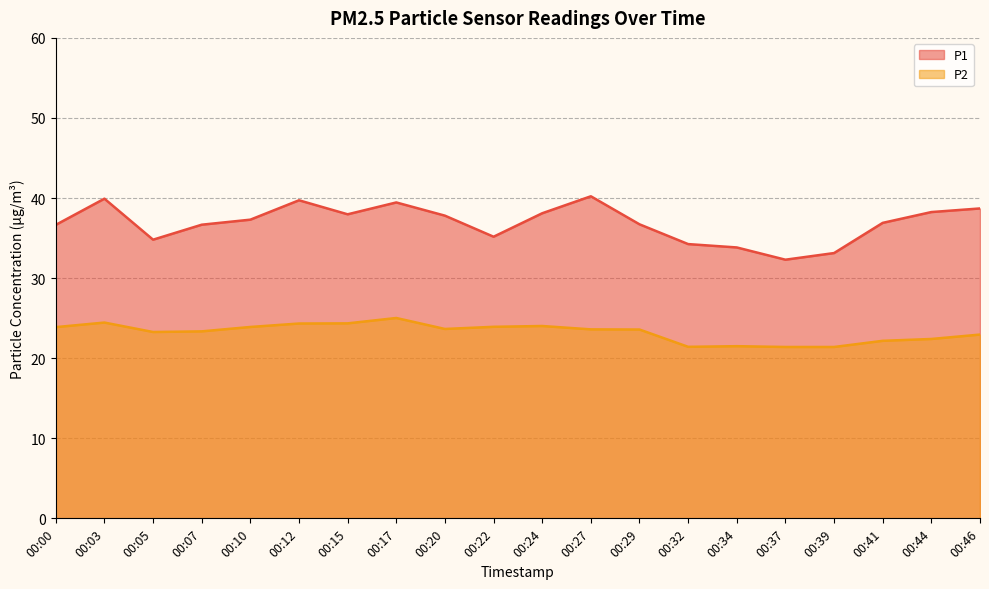

Which category has the highest value across all series?

00:27